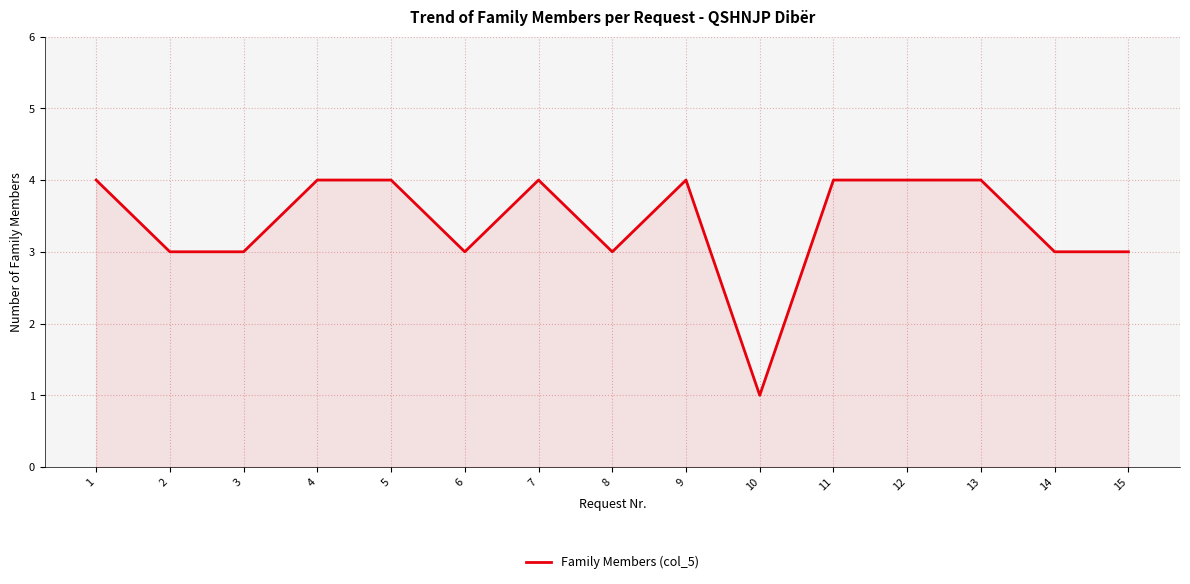

What is the sum of all values?

51